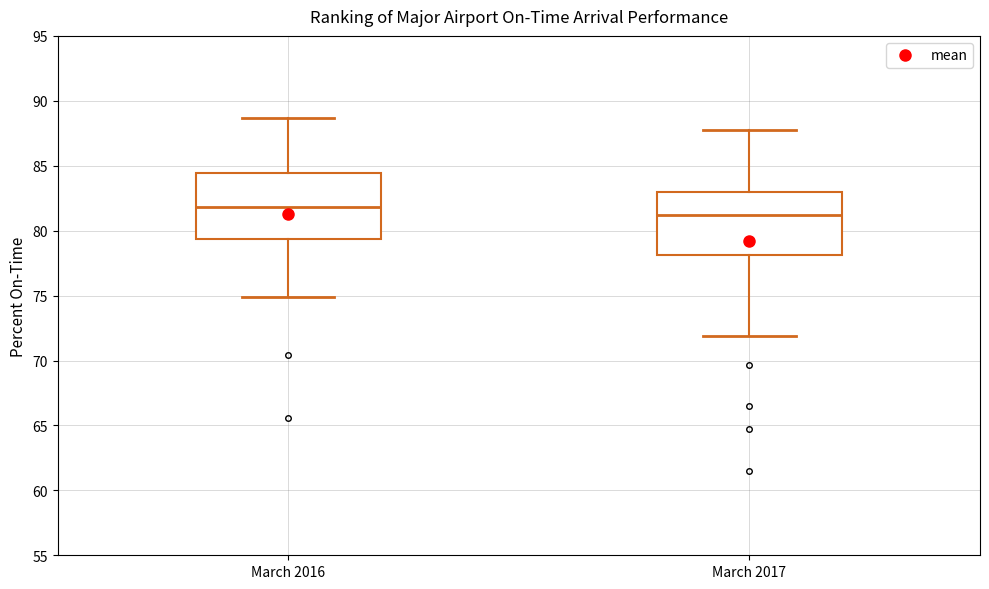

Reading left to right, read every box against the y-axis: the position of its median line, the range the box covers, and the ends of its whiskers. The values are not printed on the chart, so give them approximately, as read against the axis.

March 2016: median 82.0, box 79.5 to 84.5, whiskers 75.0 to 88.5
March 2017: median 81.0, box 78.0 to 83.0, whiskers 72.0 to 88.0